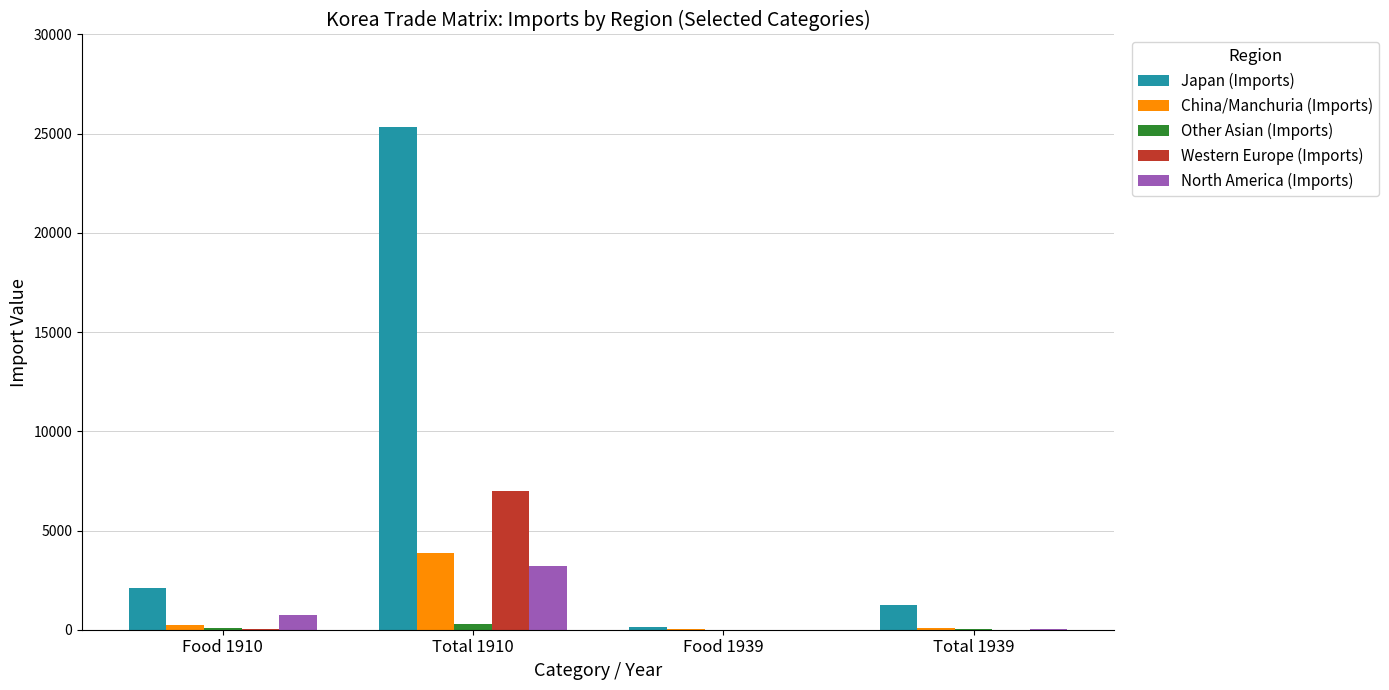

Is the value of Japan (Imports) at Total 1910 greater than the value of Western Europe (Imports) at Food 1910?

Yes